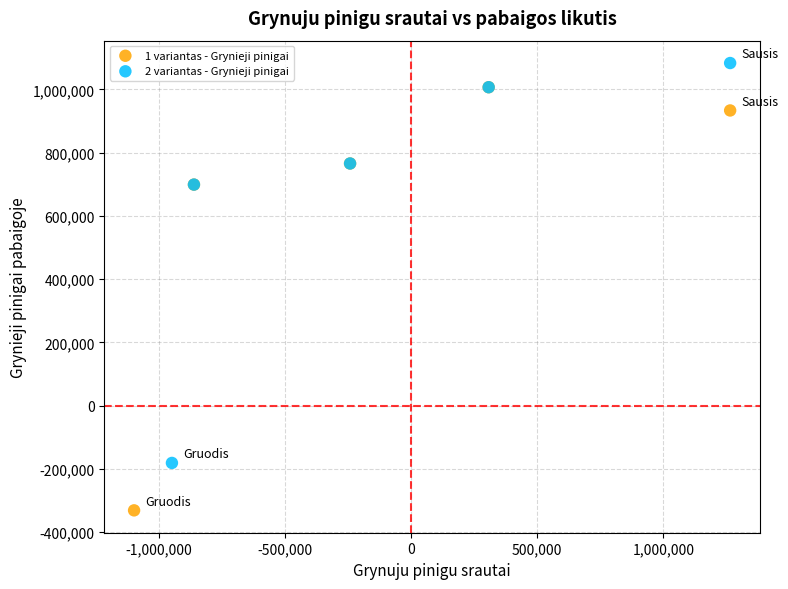

What are all the series names shown in the legend?

1 variantas - Grynieji pinigai, 2 variantas - Grynieji pinigai